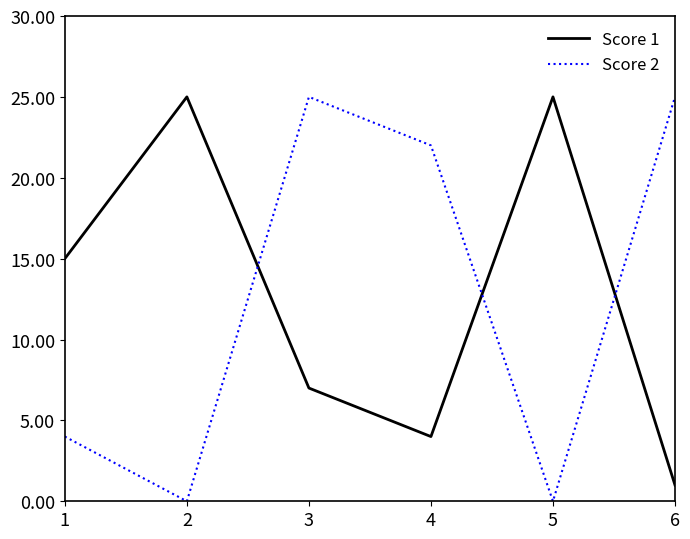

After their last crossing, which series has the higher values: Score 2 or Score 1?

Score 2